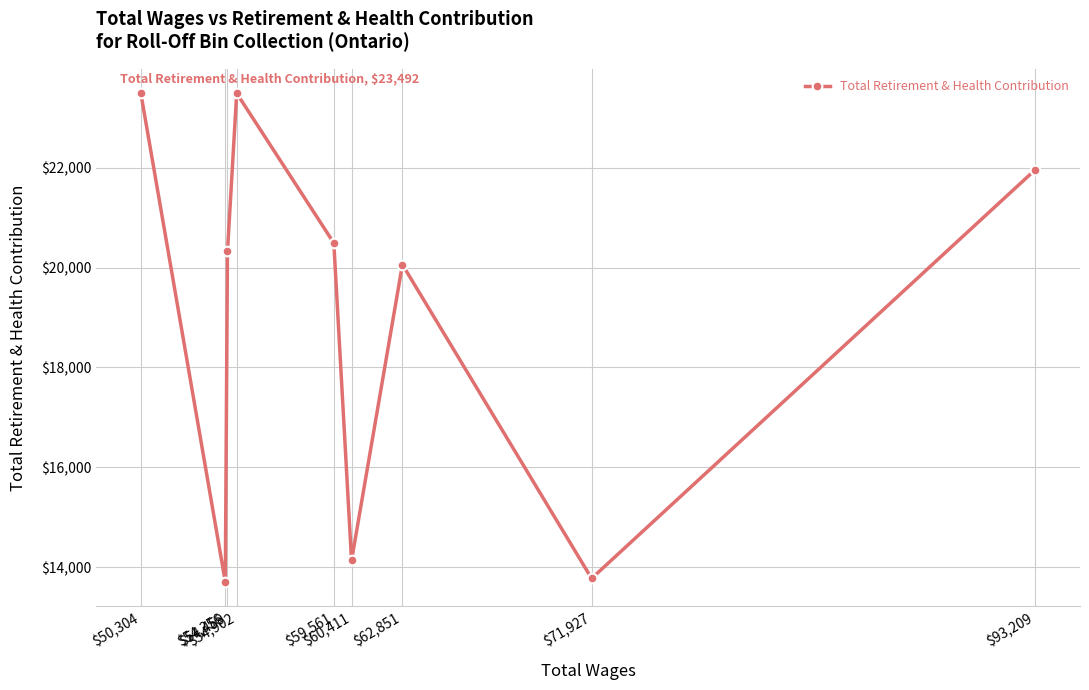

Reading right to left, extract all data points from this chart.

$93,209=21961	$71,927=13772	$62,851=20060	$60,411=14132	$59,561=20492	$54,902=23492	$54,459=20324	$54,356=13700	$50,304=23492